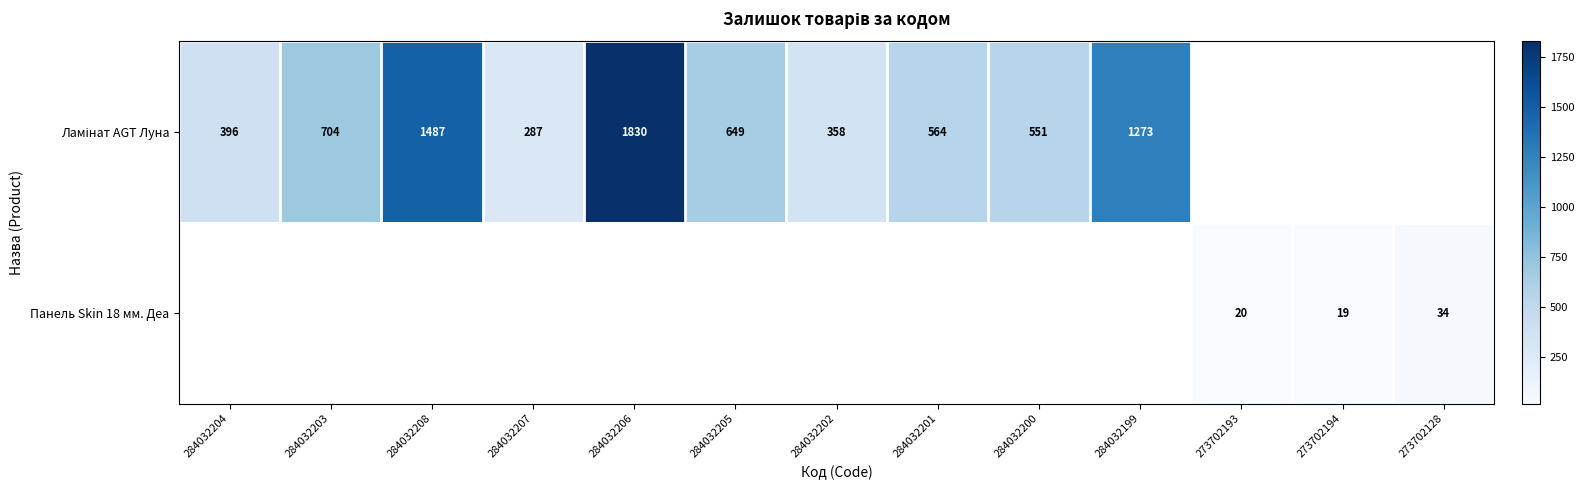

Is it true that Панель Skin 18 мм. Деа equals 34 at 273702128?

True